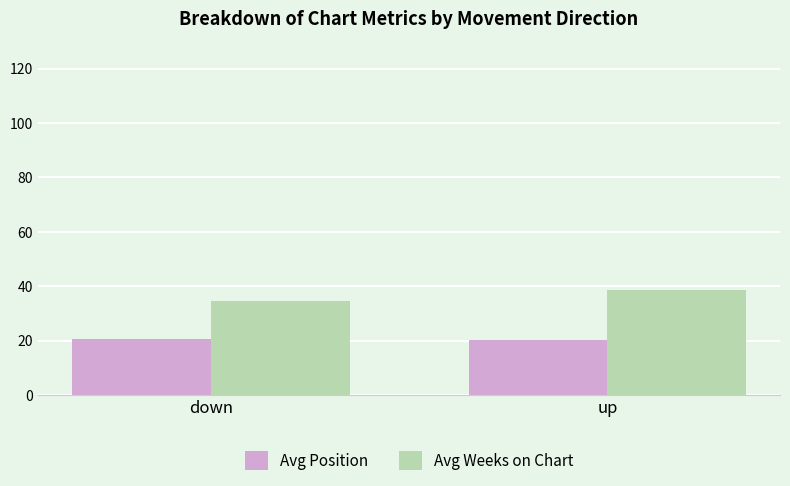

List the series in order of their overall mean, highest first.

Avg Weeks on Chart, Avg Position